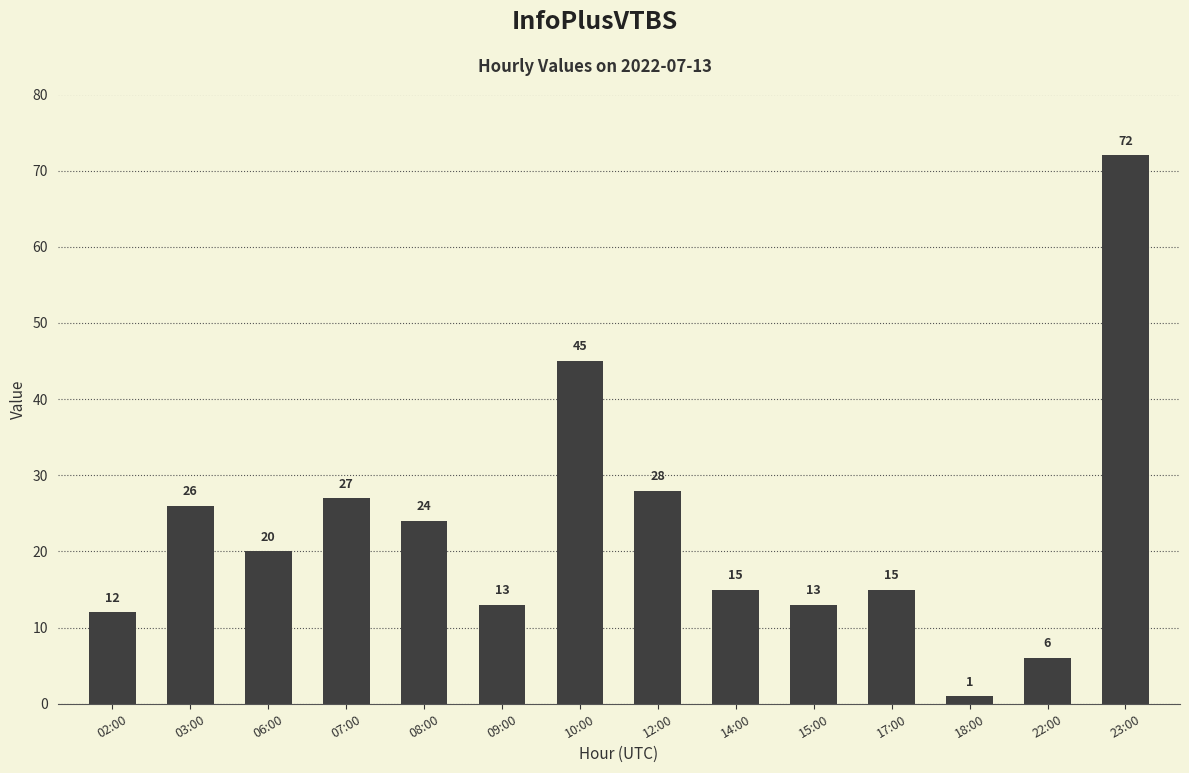

How many distinct data groups are displayed?

1